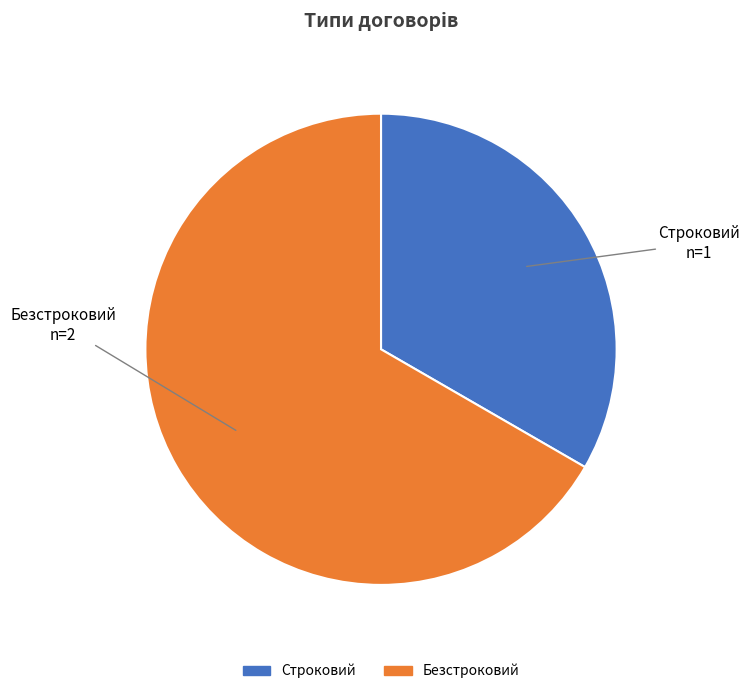

Rank the categories by value from highest to lowest.

Безстроковий, Строковий